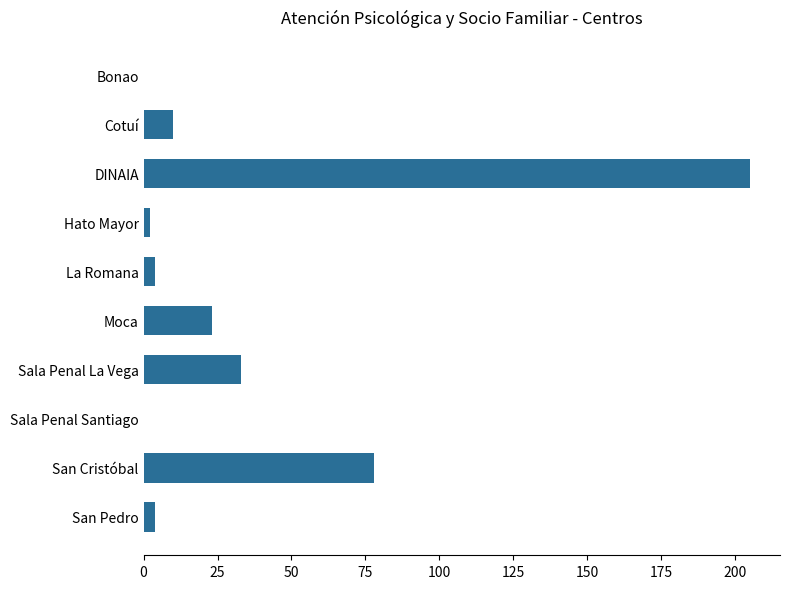

Are the bars horizontal?

Yes